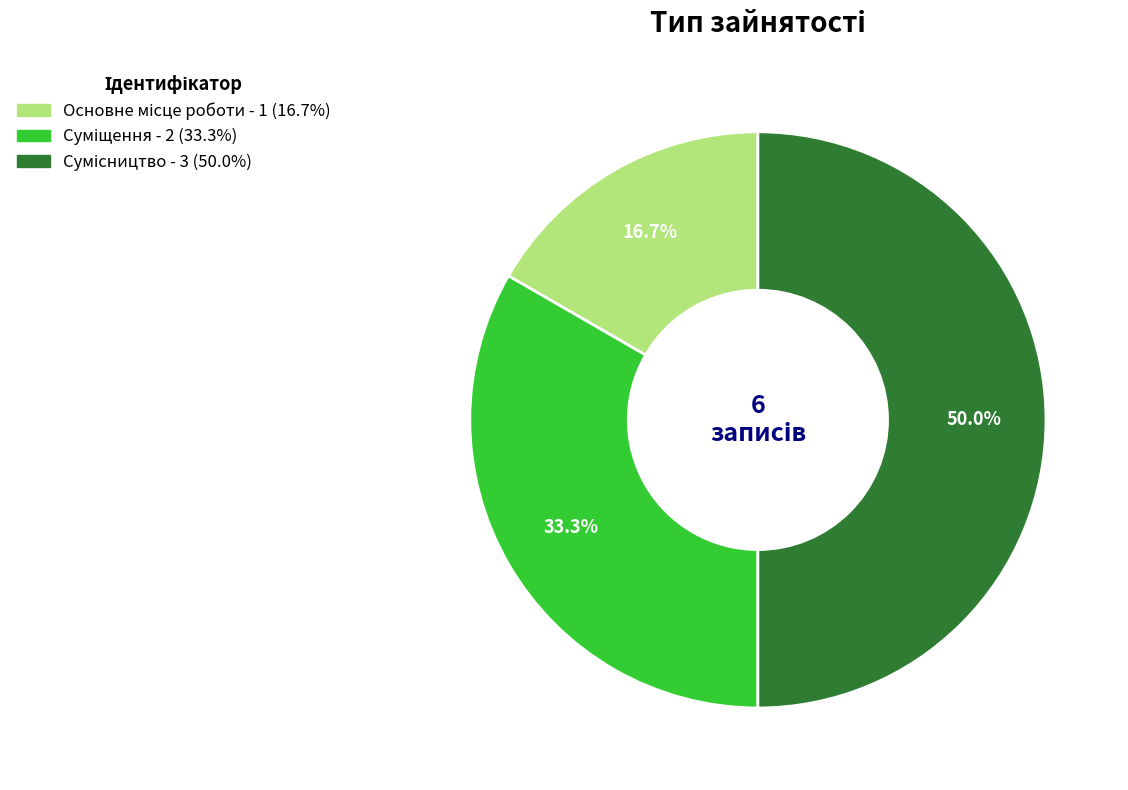

Between Основне місце роботи and Сумісництво, which is larger?

Сумісництво